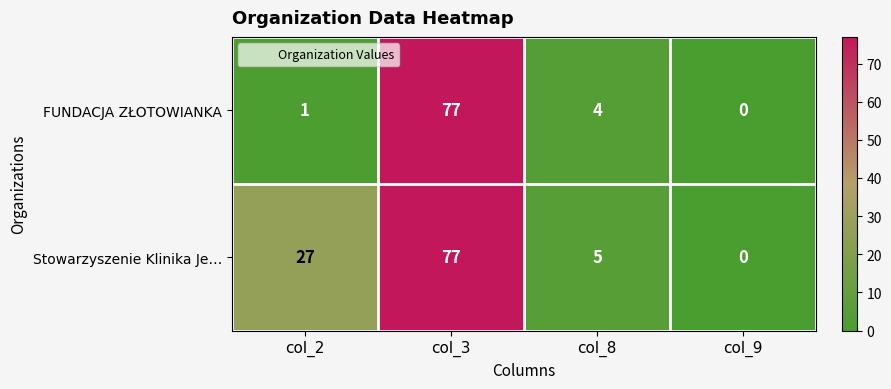

At which label does FUNDACJA ZŁOTOWIANKA first exceed 4?

col_3